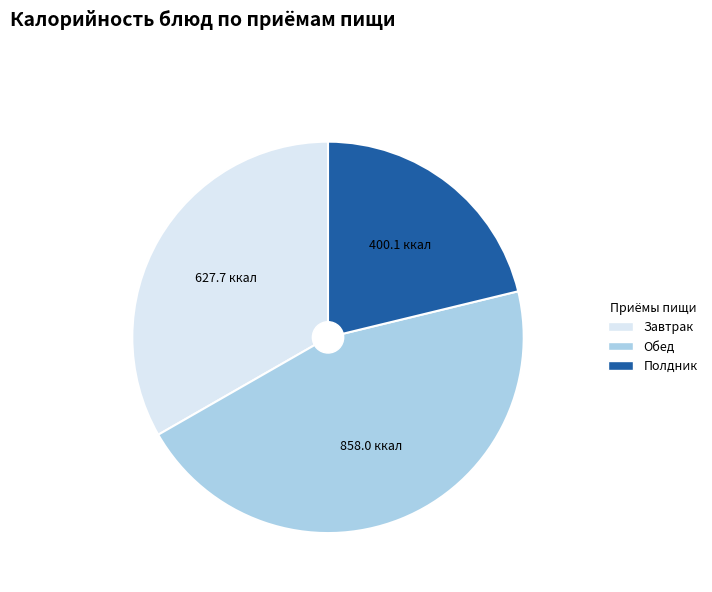

Do Завтрак and Полдник together represent more than half of the pie?

Yes